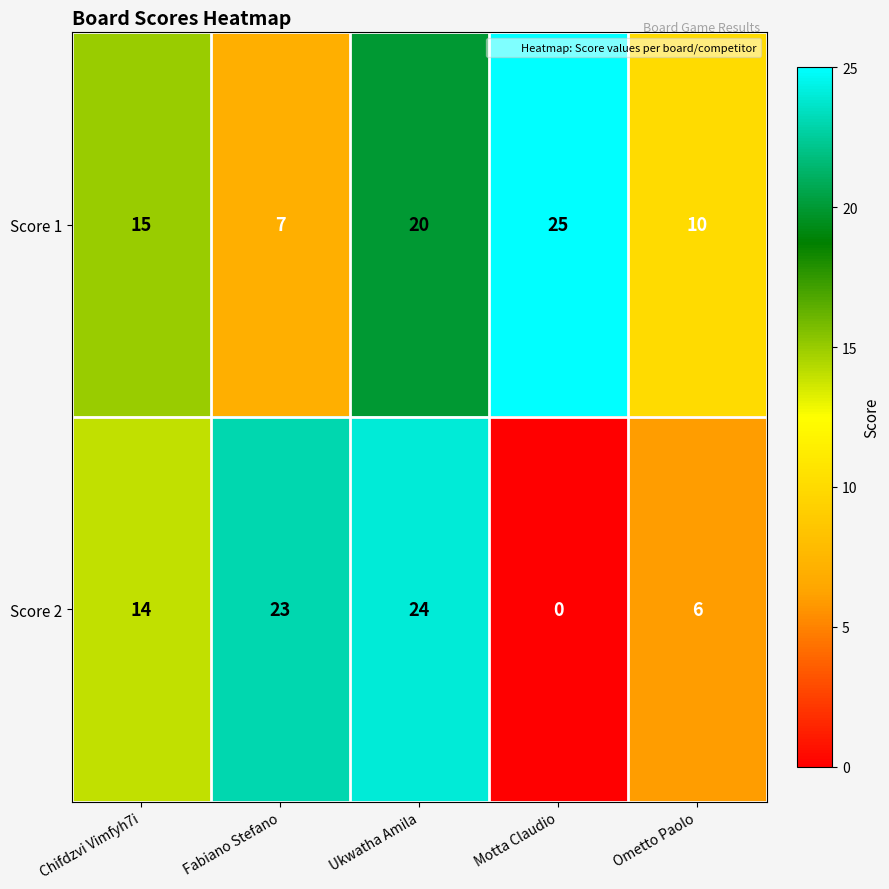

The Score 2 series shows 24 at Ukwatha Amila. True or false?

True